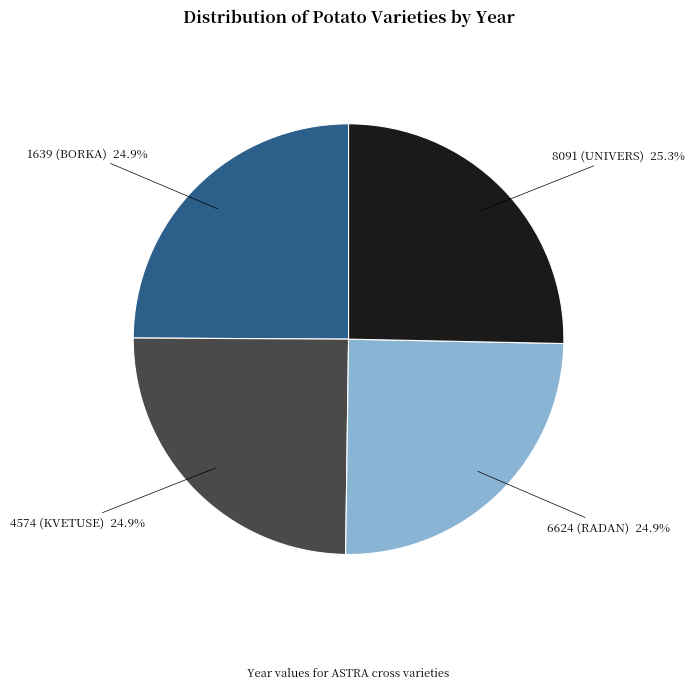

Is it true that 4574 (KVETUSE) is 25% of the pie?

True